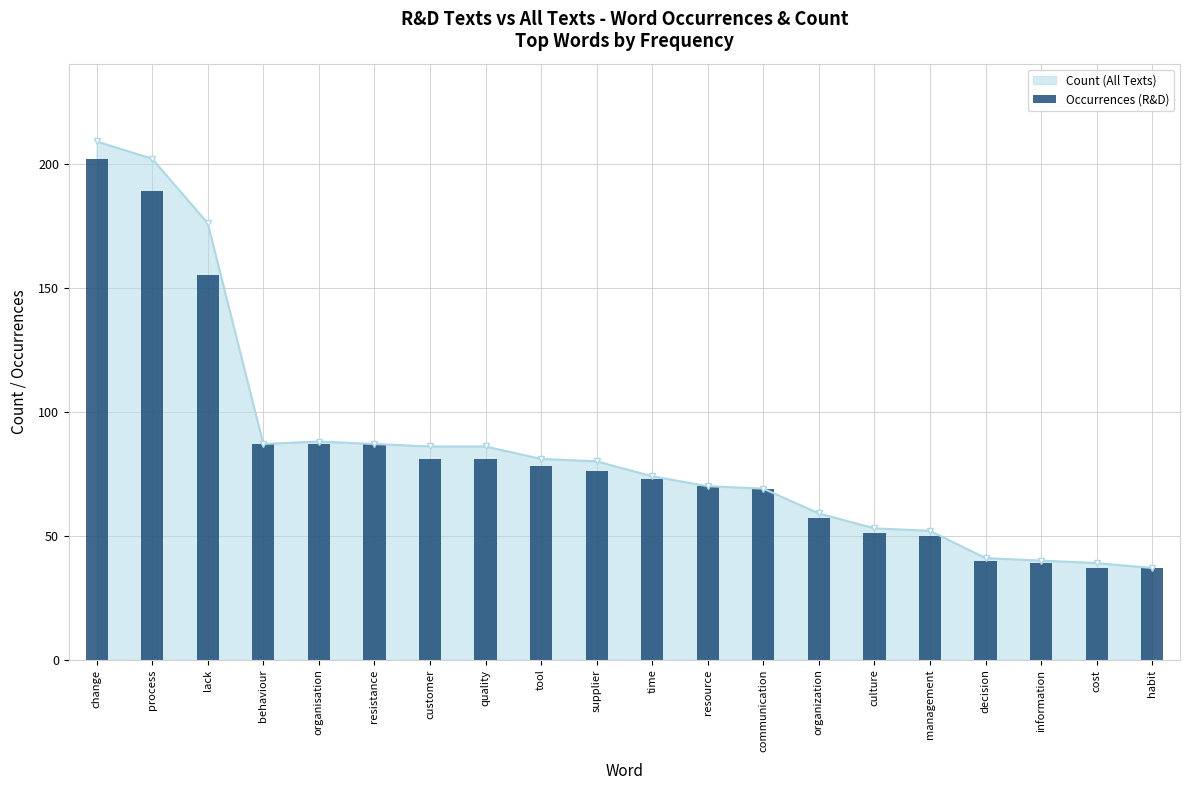

How many values exceed 76?

9